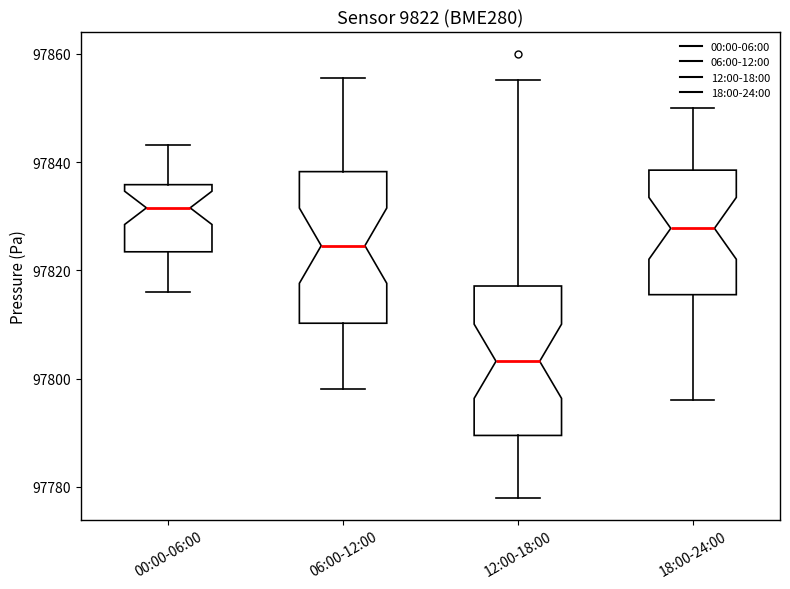

Reading left to right, transcribe this box plot: for each box, give where its median line is, the range the box spans, and where its two whiskers end, as read against the y-axis. The values are not printed on the chart, so give them approximately, as read against the axis.

00:00-06:00: median 97832, box 97824 to 97836, whiskers 97816 to 97844
06:00-12:00: median 97824, box 97810 to 97838, whiskers 97798 to 97856
12:00-18:00: median 97804, box 97790 to 97818, whiskers 97778 to 97856
18:00-24:00: median 97828, box 97816 to 97838, whiskers 97796 to 97850